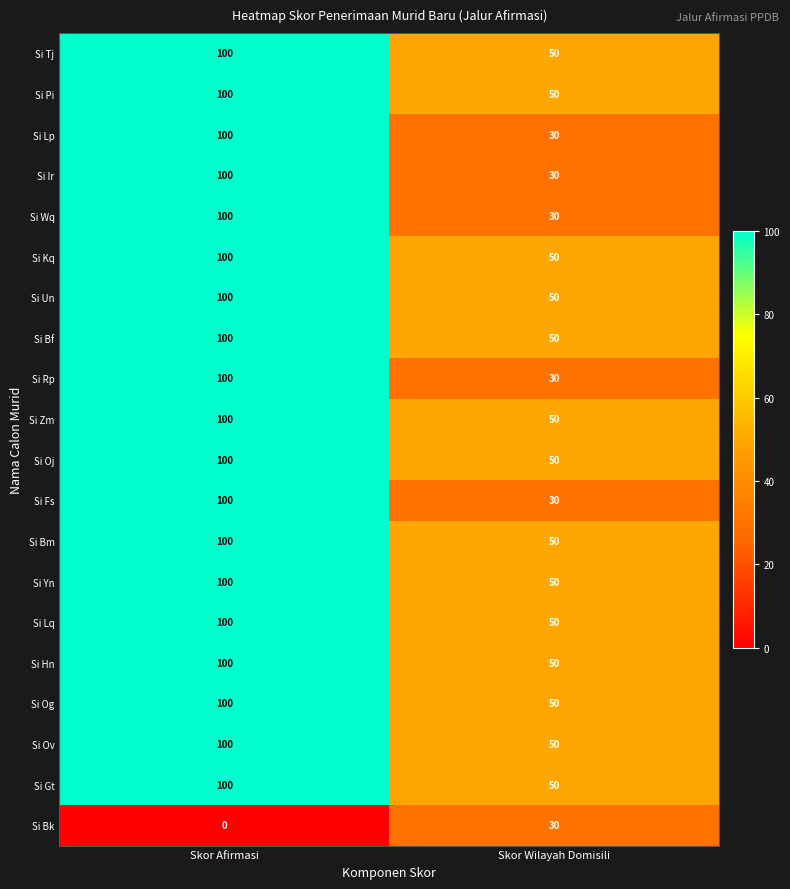

What is the greatest value displayed?

100